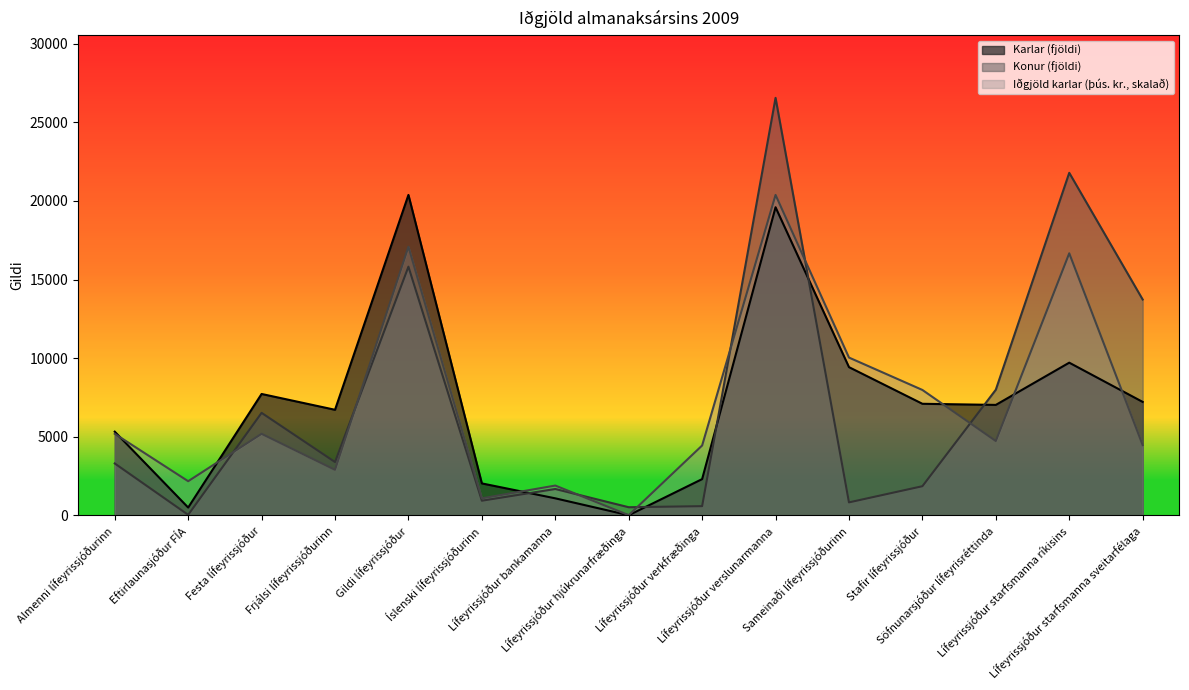

Between which two adjacent categories do Iðgjöld karlar (þús. kr.) and Karlar (fjöldi) first intersect?

Almenni lífeyrissjóðurinn and Eftirlaunasjóður FÍA